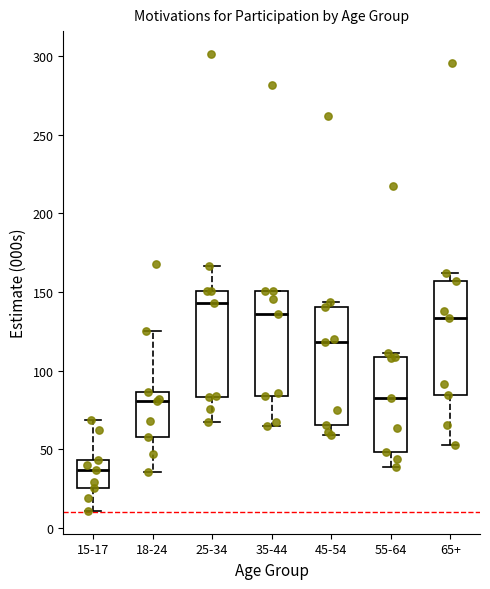

Reading left to right, transcribe this box plot: for each box, give where its median line is, the range the box spans, and where its two whiskers end, as read against the y-axis. The values are not printed on the chart, so give them approximately, as read against the axis.

15-17: median 35, box 25 to 45, whiskers 10 to 70
18-24: median 80, box 60 to 85, whiskers 35 to 125
25-34: median 145, box 85 to 150, whiskers 65 to 165
35-44: median 135, box 85 to 150, whiskers 65 to 150
45-54: median 120, box 65 to 140, whiskers 60 to 145
55-64: median 80, box 50 to 110, whiskers 40 to 110 (just above the box's upper edge)
65+: median 135, box 85 to 155, whiskers 55 to 160